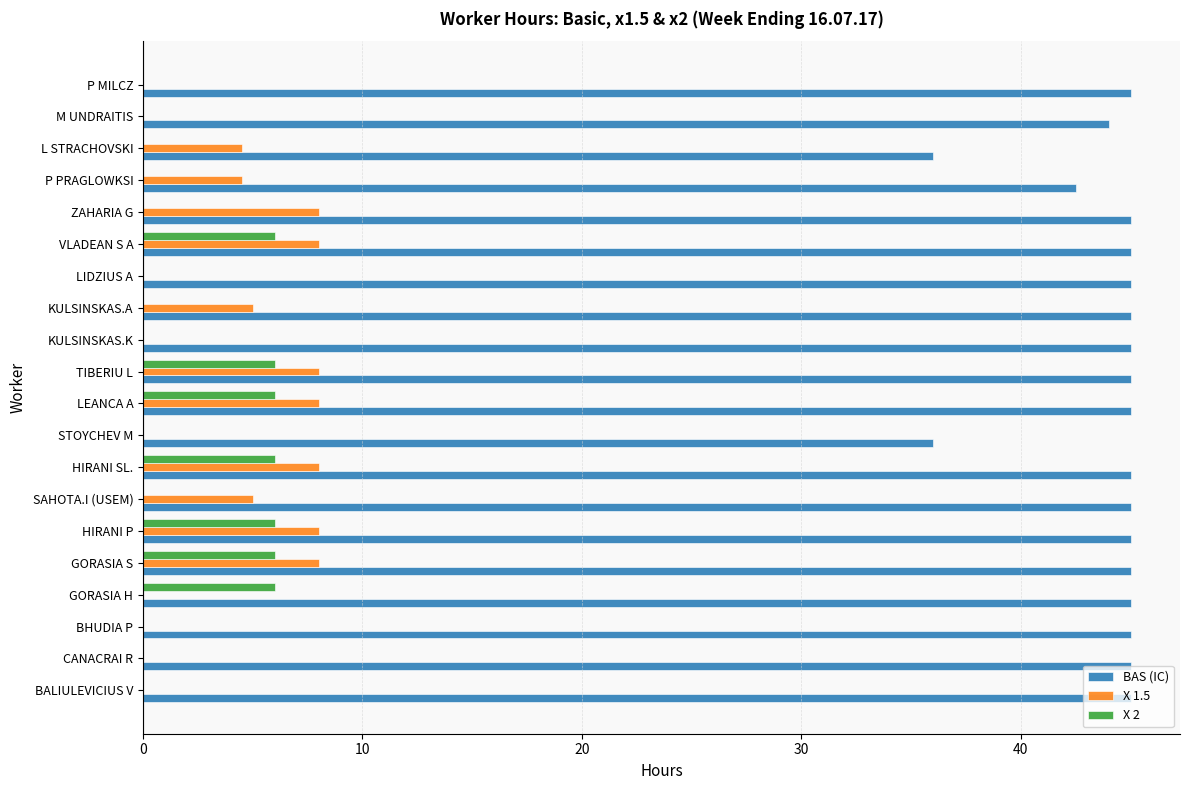

The X 1.5 series shows 8.0 at VLADEAN S A. True or false?

True